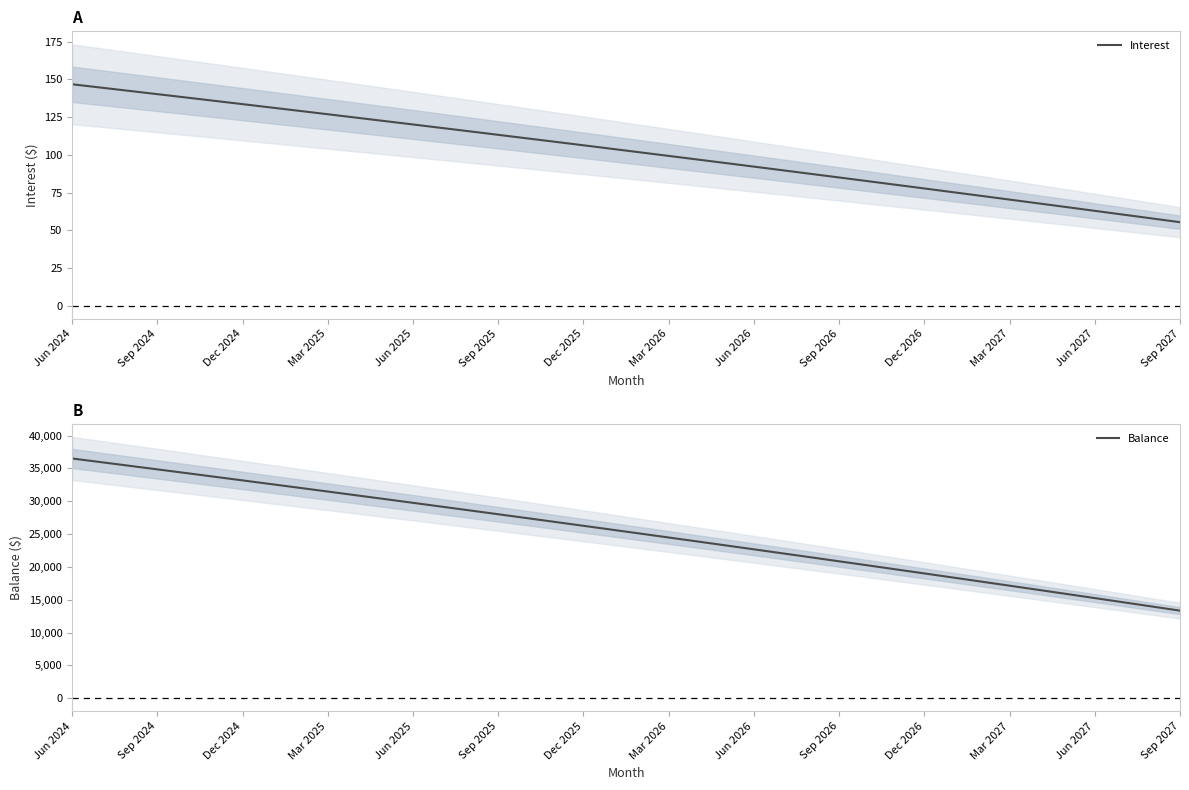

What is the lowest value of the Interest series?

55.4